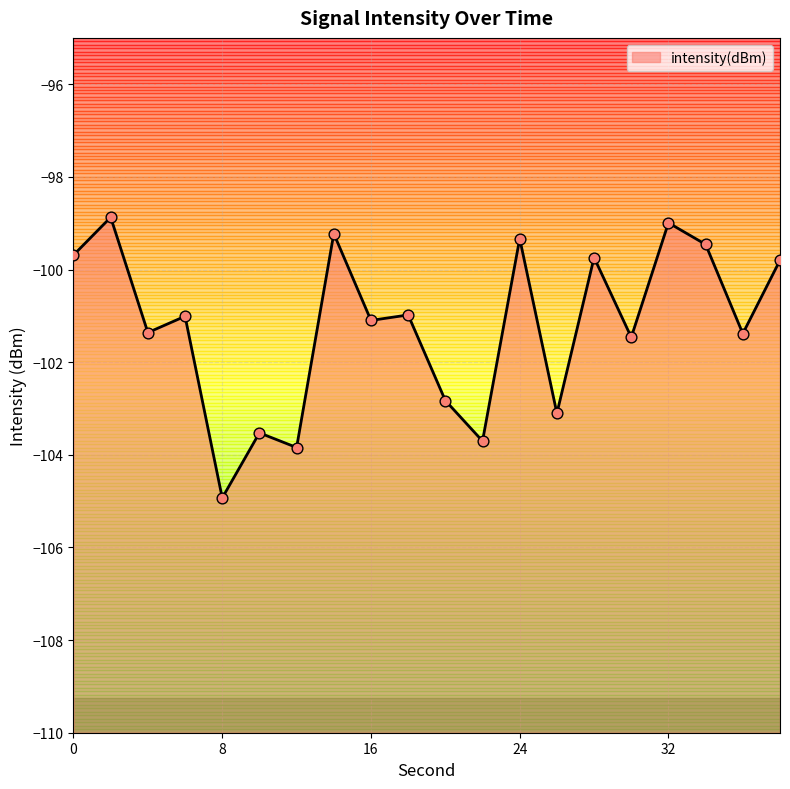

What is the change in value from 10 to 14?

+4.3